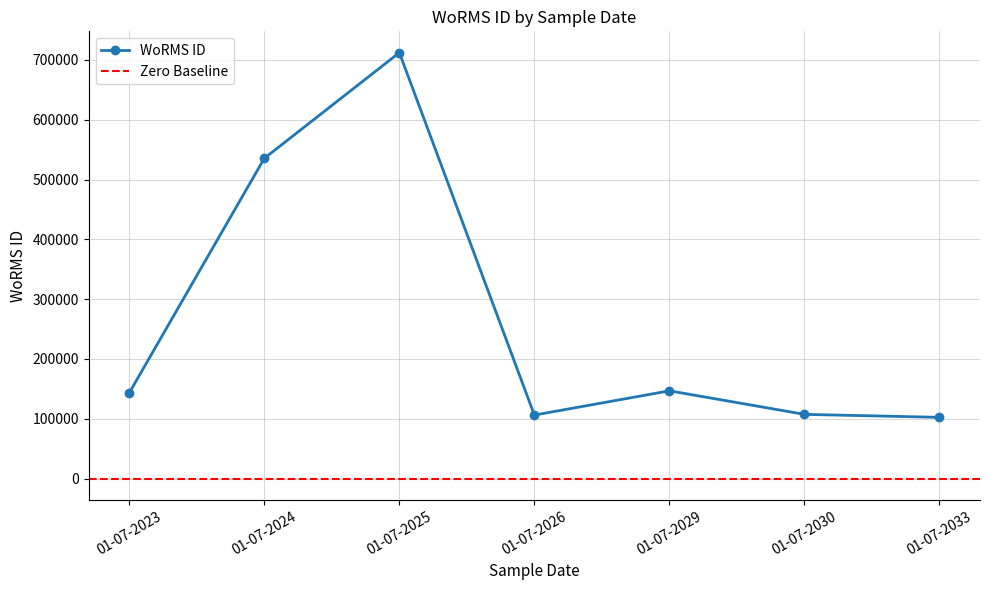

In WoRMS ID, how many points are higher than both neighbors (excluding endpoints)?

2